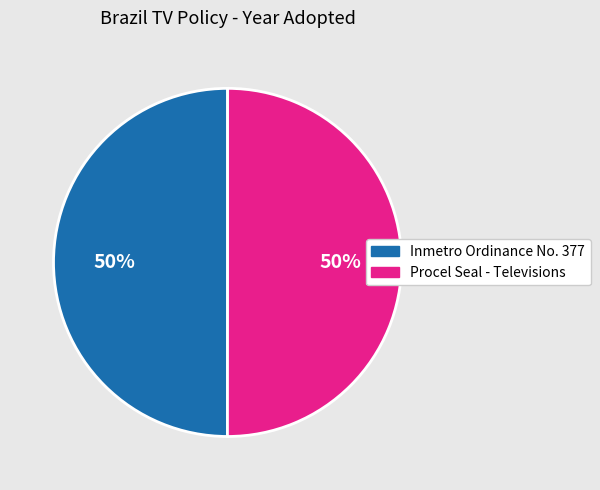

The Inmetro Ordinance No. 377 slice represents 50% of the pie. True or false?

True